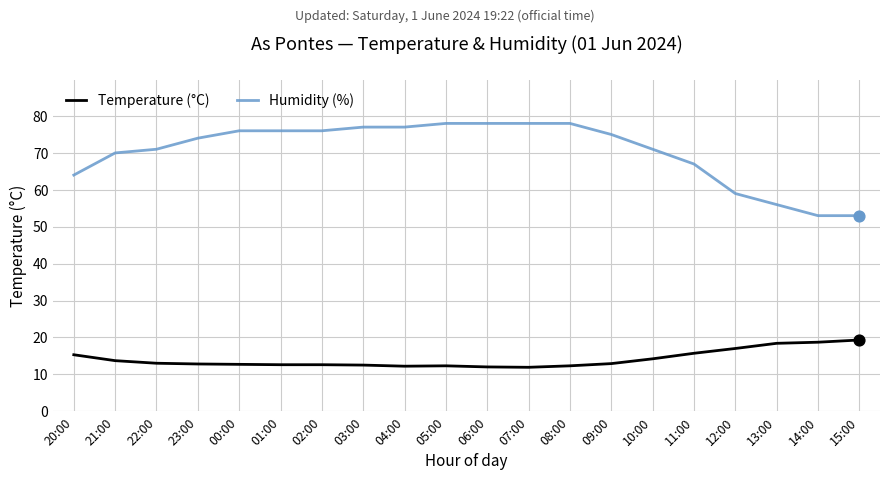

Is the value of Humidity (%) at 14:00 greater than the value of Temperature (°C) at 23:00?

Yes